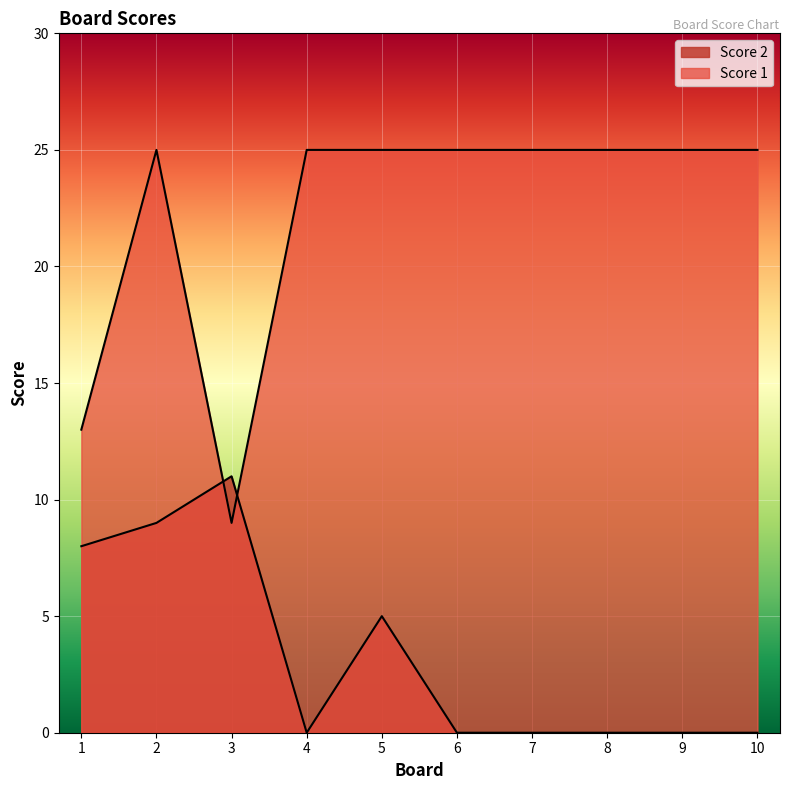

How many intersections are there between Score 1 and Score 2?

2